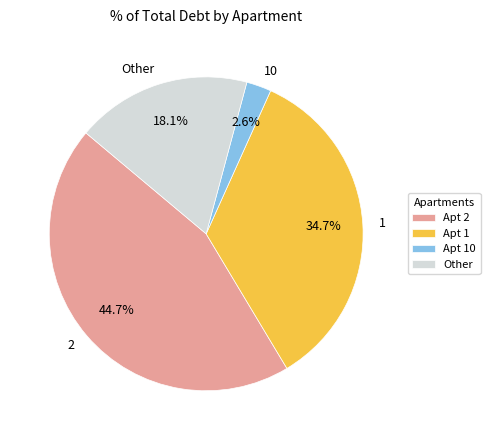

Between 10 and Other, which is larger?

Other